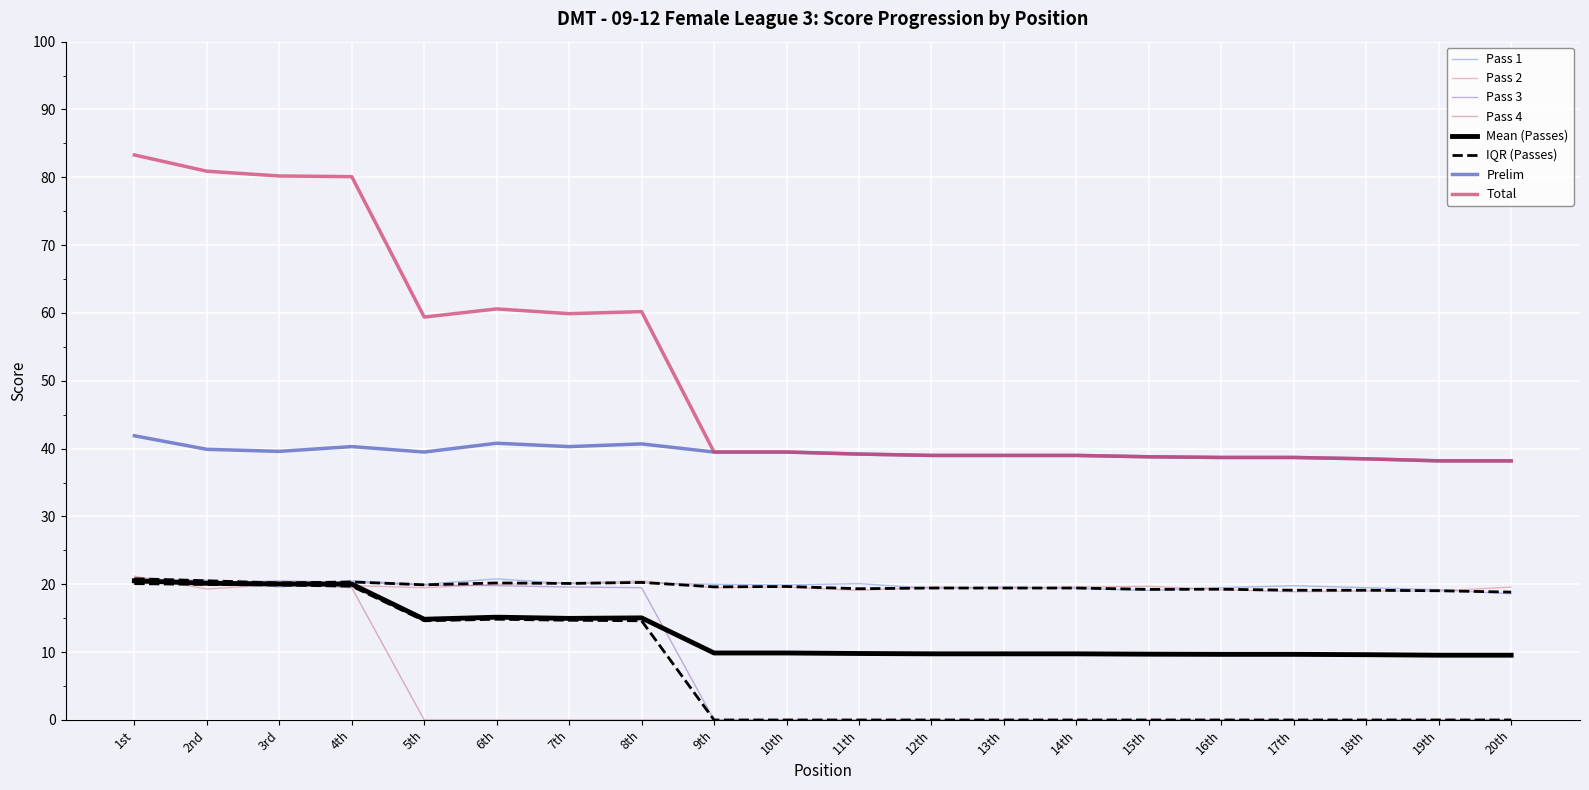

Is this an area chart (filled region under the line)?

No